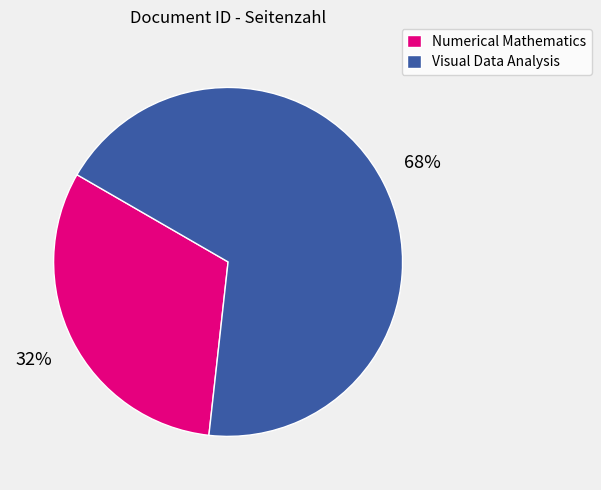

Which category accounts for the majority?

Visual Data Analysis